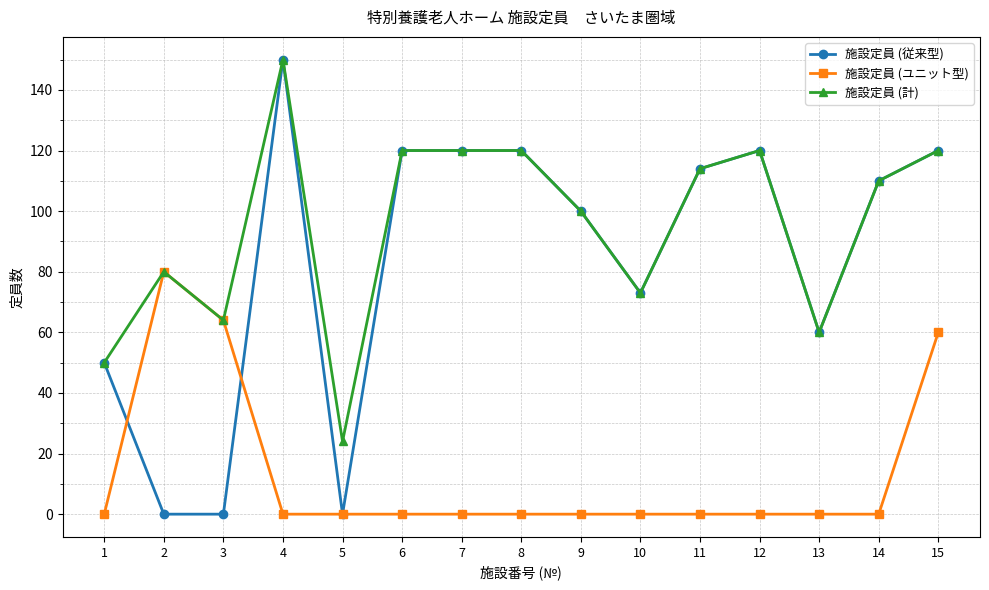

Where is the first local minimum for 施設定員 (計)?

3